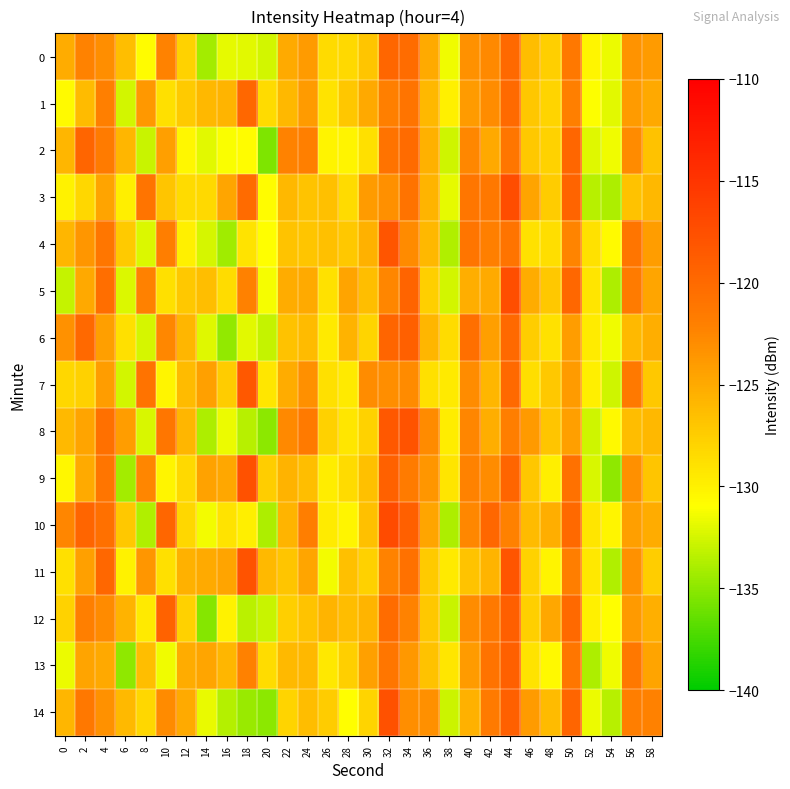

At which category is the sum across all series the highest?

44